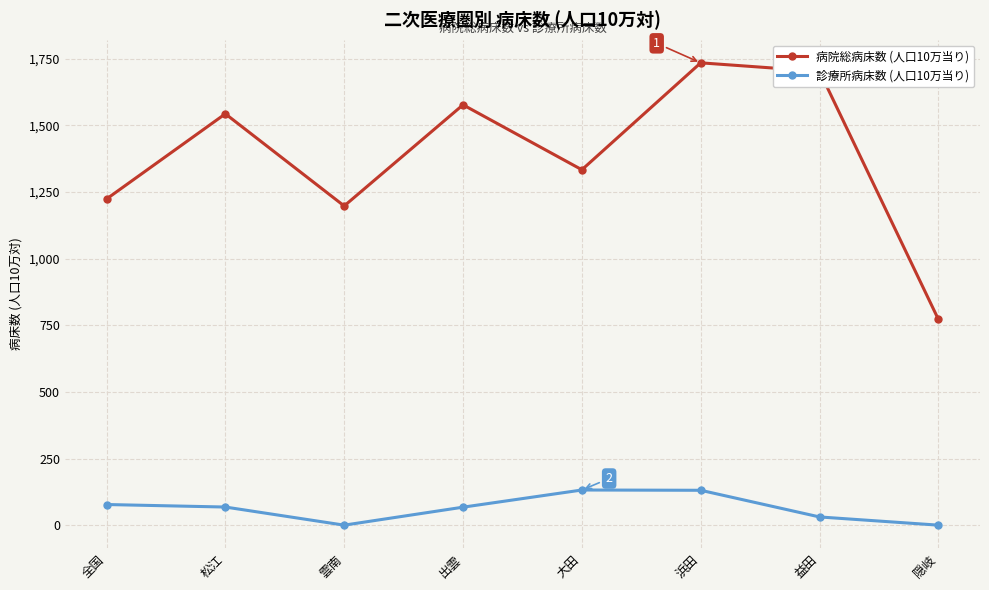

Which series has the widest spread of values?

病院総病床数 (人口10万当り)